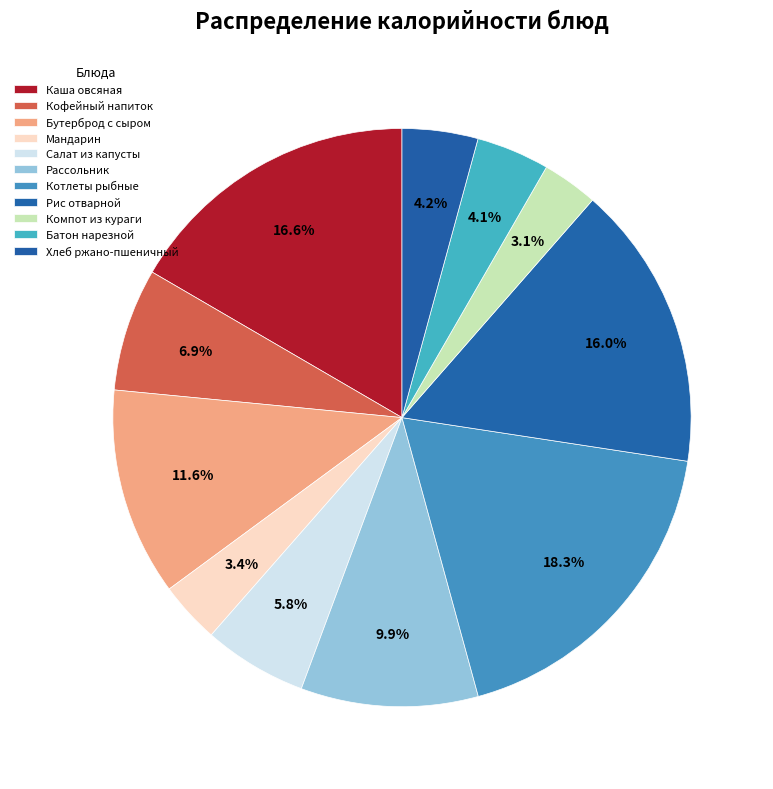

The Бутерброд с сыром slice represents 12% of the pie. True or false?

True